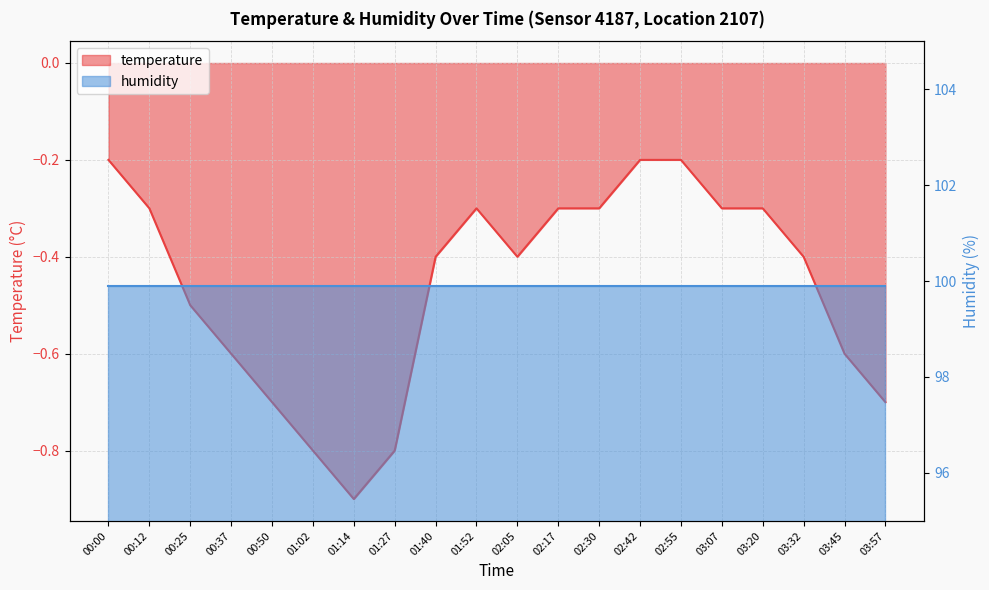

What is the smallest value displayed?

-0.9